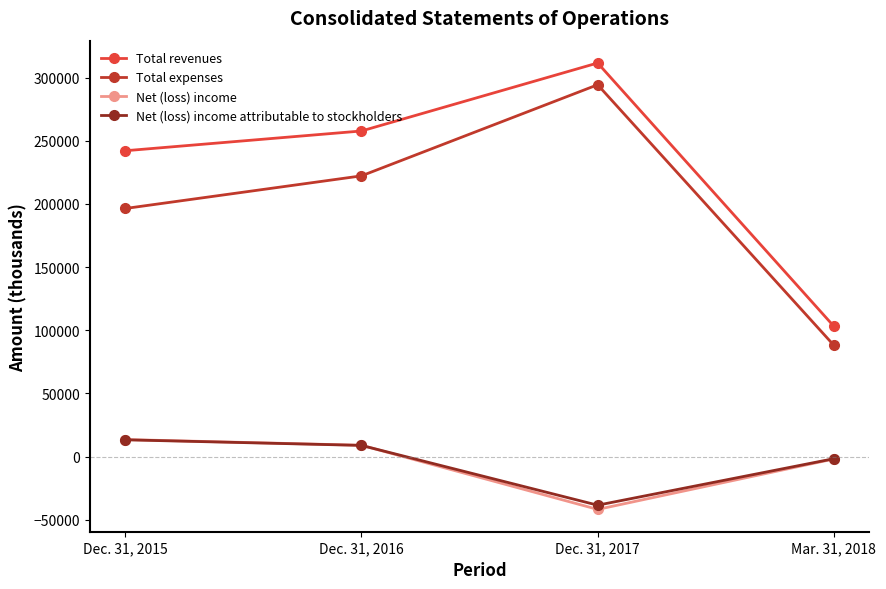

What is the minimum value for Total revenues?

103199